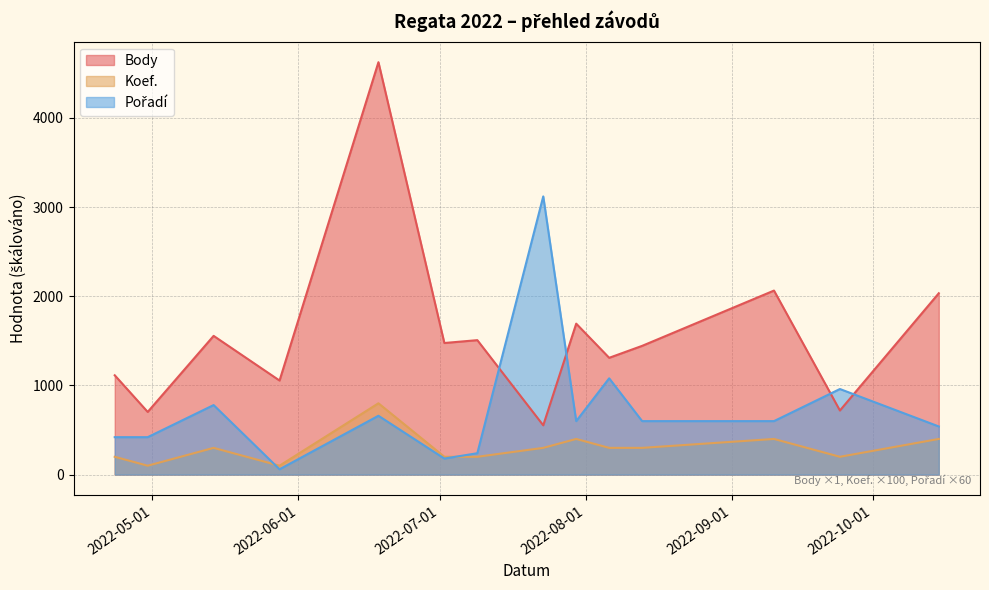

What is the lowest value of the Koef. series?

100